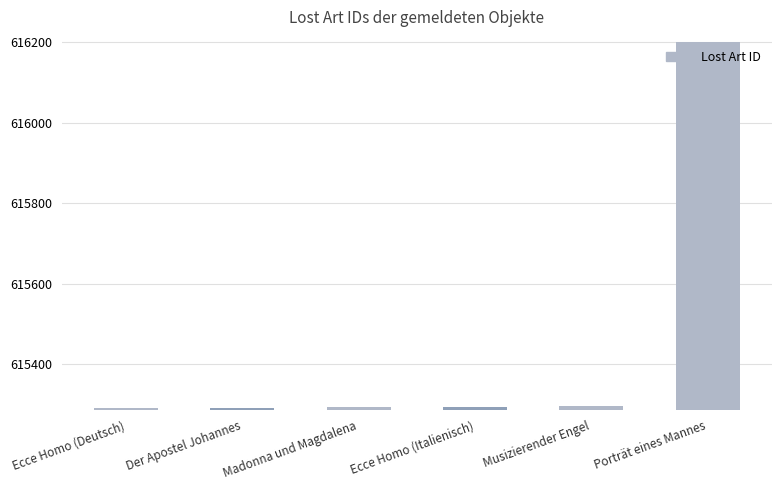

What is the label of the 6th bar from the left?

Porträt eines Mannes